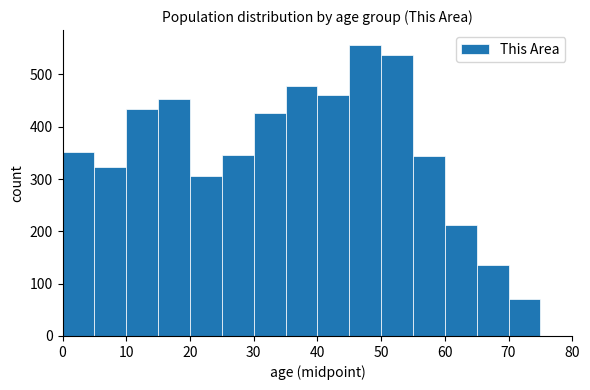

Over which range of the x-axis is the bar tallest?

45 to 50